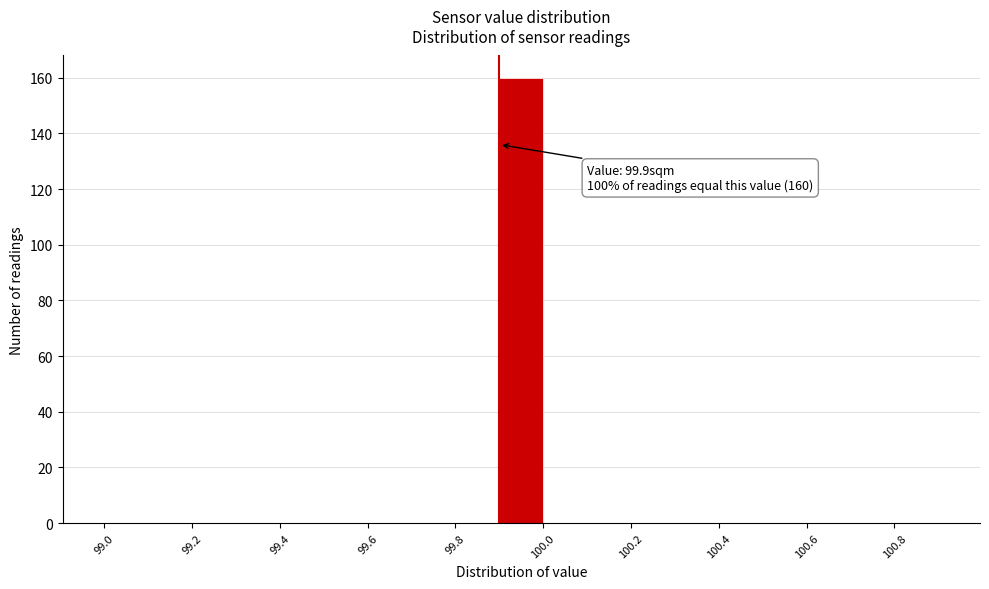

Which range on the x-axis has the tallest bar?

99.9 to 100.0